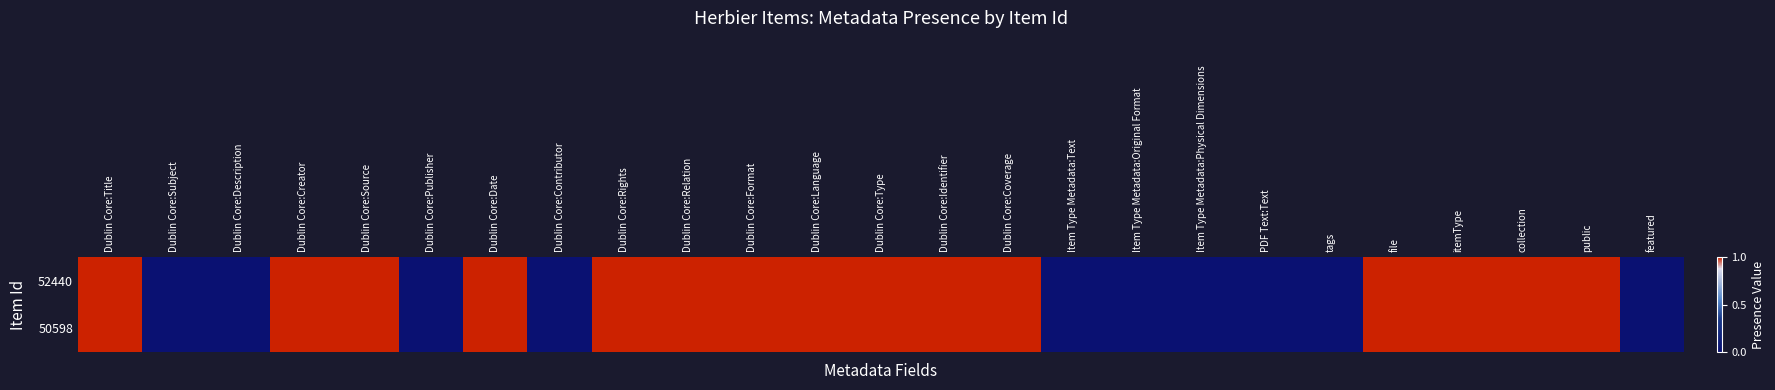

Reading right to left, transcribe all the data shown in this chart.

52440: featured=0	public=1	collection=1	itemType=1	file=1	tags=0	PDF Text:Text=0	Item Type Metadata:Physical Dimensions=0	Item Type Metadata:Original Format=0	Item Type Metadata:Text=0	Dublin Core:Coverage=1	Dublin Core:Identifier=1	Dublin Core:Type=1	Dublin Core:Language=1	Dublin Core:Format=1	Dublin Core:Relation=1	Dublin Core:Rights=1	Dublin Core:Contributor=0	Dublin Core:Date=1	Dublin Core:Publisher=0	Dublin Core:Source=1	Dublin Core:Creator=1	Dublin Core:Description=0	Dublin Core:Subject=0	Dublin Core:Title=1
50598: featured=0	public=1	collection=1	itemType=1	file=1	tags=0	PDF Text:Text=0	Item Type Metadata:Physical Dimensions=0	Item Type Metadata:Original Format=0	Item Type Metadata:Text=0	Dublin Core:Coverage=1	Dublin Core:Identifier=1	Dublin Core:Type=1	Dublin Core:Language=1	Dublin Core:Format=1	Dublin Core:Relation=1	Dublin Core:Rights=1	Dublin Core:Contributor=0	Dublin Core:Date=1	Dublin Core:Publisher=0	Dublin Core:Source=1	Dublin Core:Creator=1	Dublin Core:Description=0	Dublin Core:Subject=0	Dublin Core:Title=1